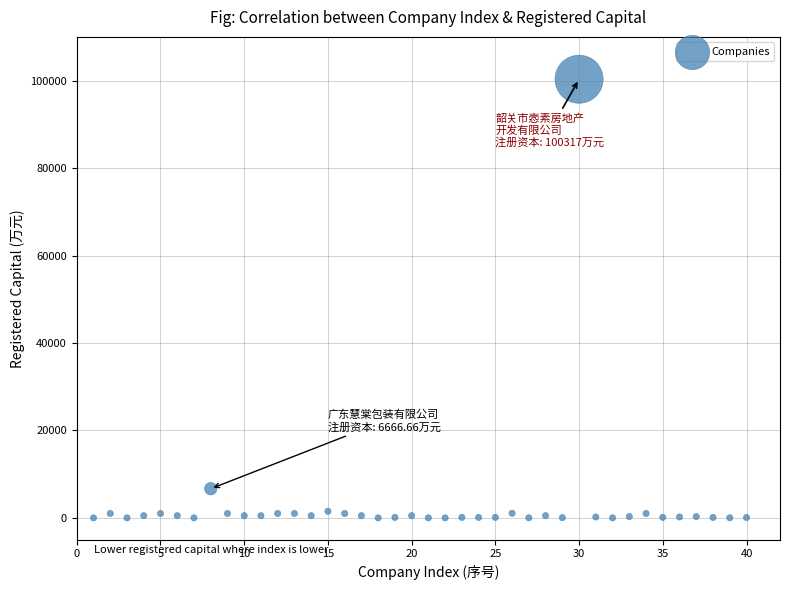

What is the range of Y values (max minus min)?

100317.0